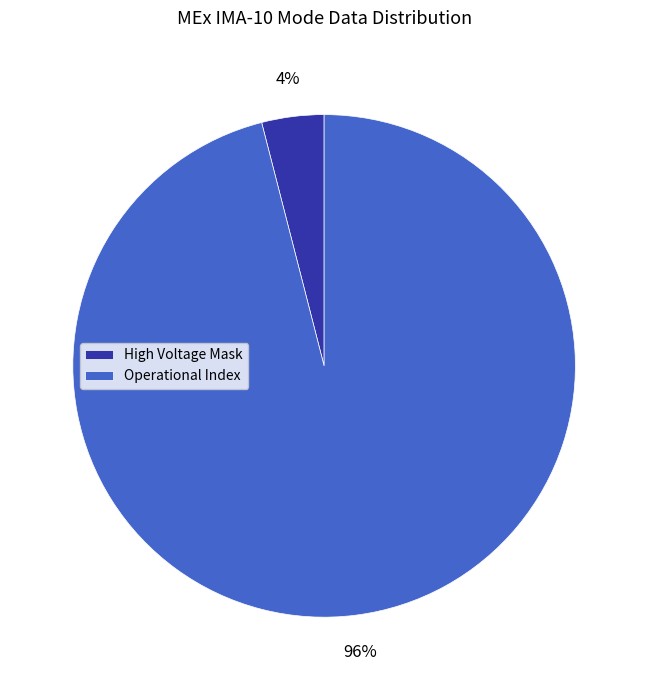

The Operational Index slice represents 87% of the pie. True or false?

False